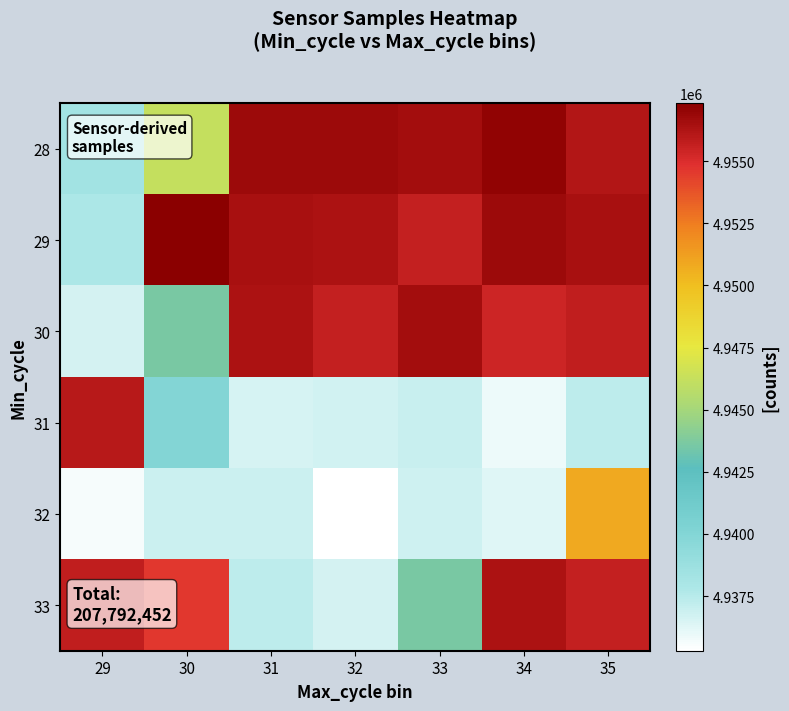

What is the spread (max minus min) of values at 33?

19798